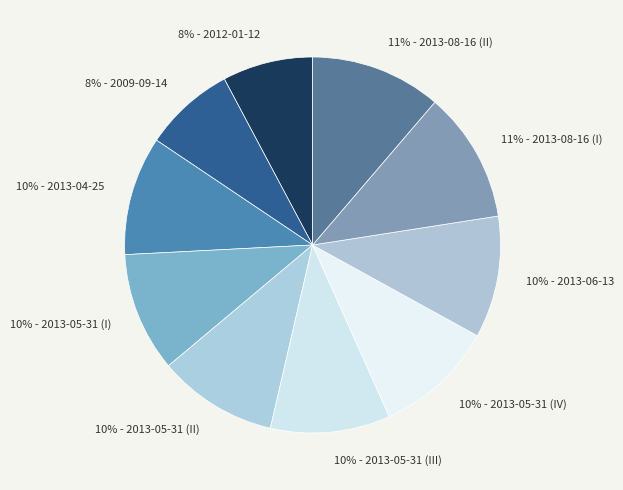

To the nearest percent, what is the average slice percentage?

10%